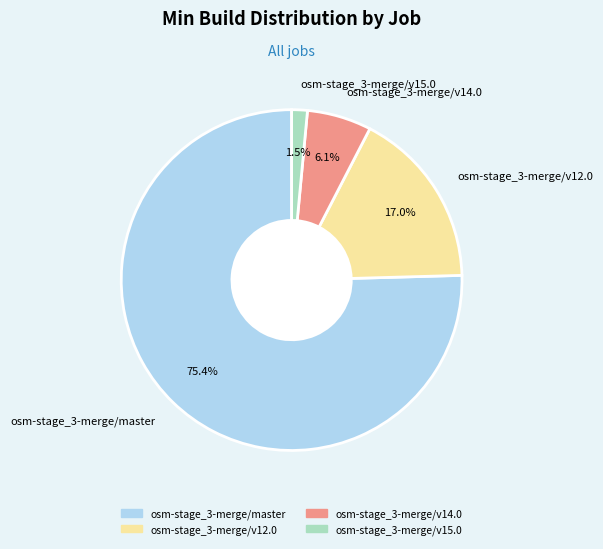

What percentage is the osm-stage_3-merge/v12.0 slice, to the nearest percent?

17%